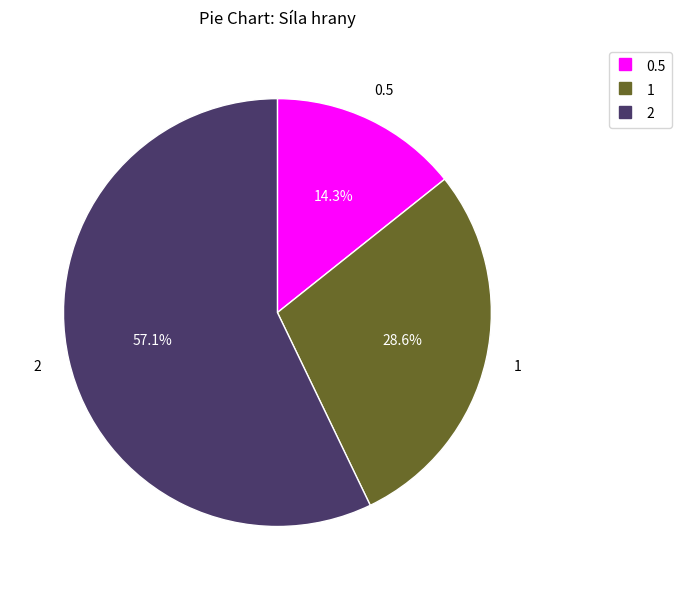

Does any single category account for the majority?

Yes